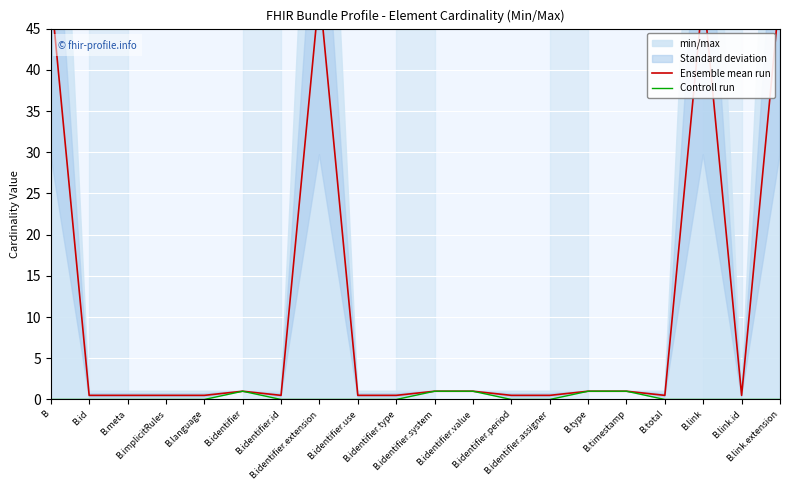

Which category has the highest value in the Controll run series?

B.identifier